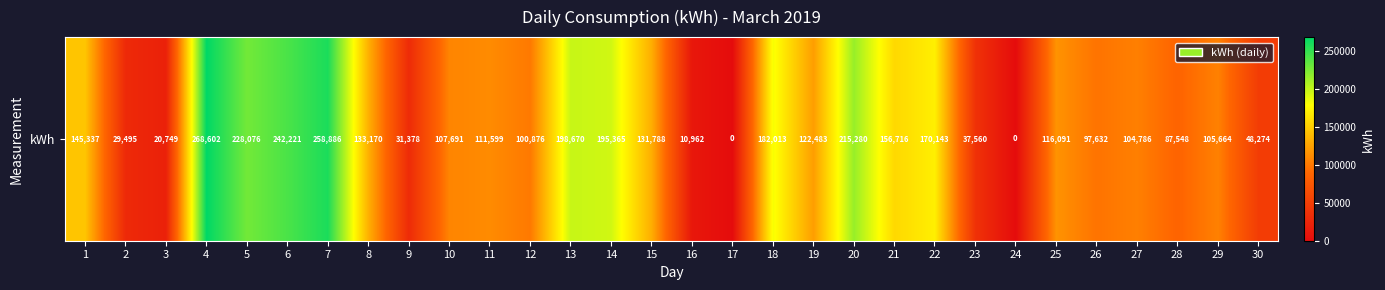

Is it true that the value at 7 is 174281.3?

False